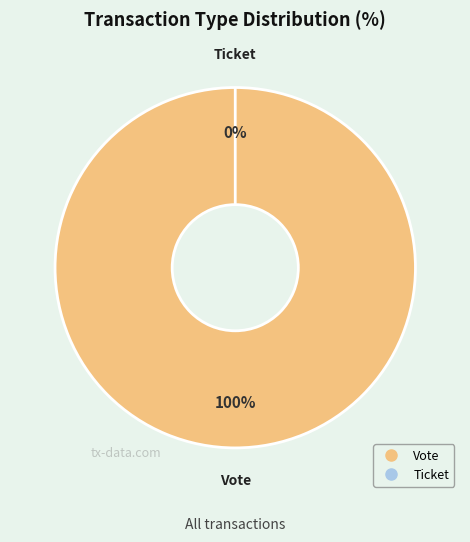

To the nearest percent, what portion does Vote represent?

100%